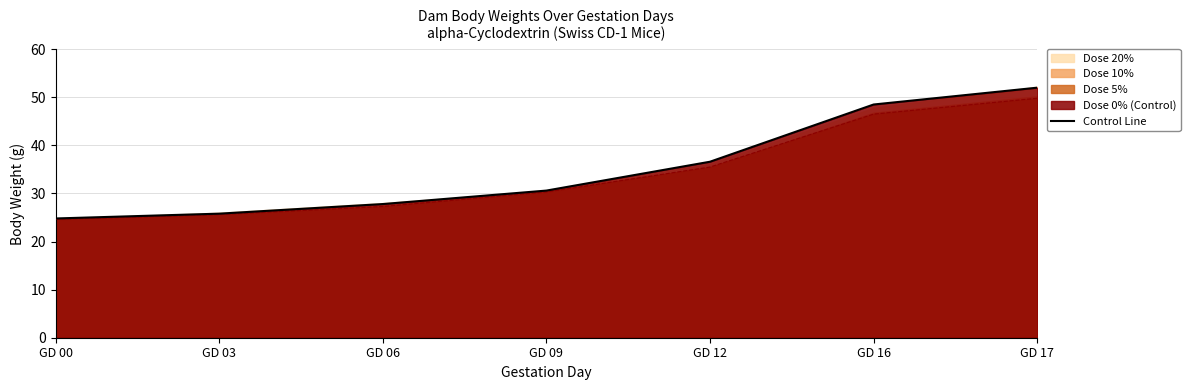

The chart shows a value of 40.5 at GD 09. True or false?

False